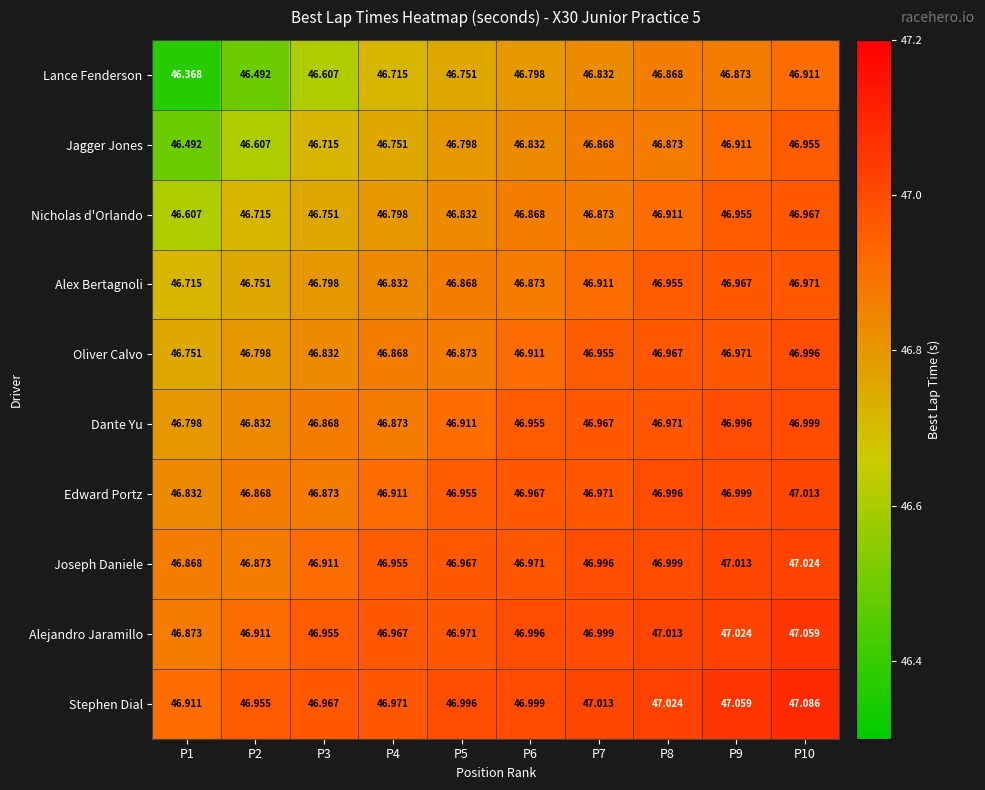

Between P2 and P8, which series saw the biggest shift?

Lance Fenderson